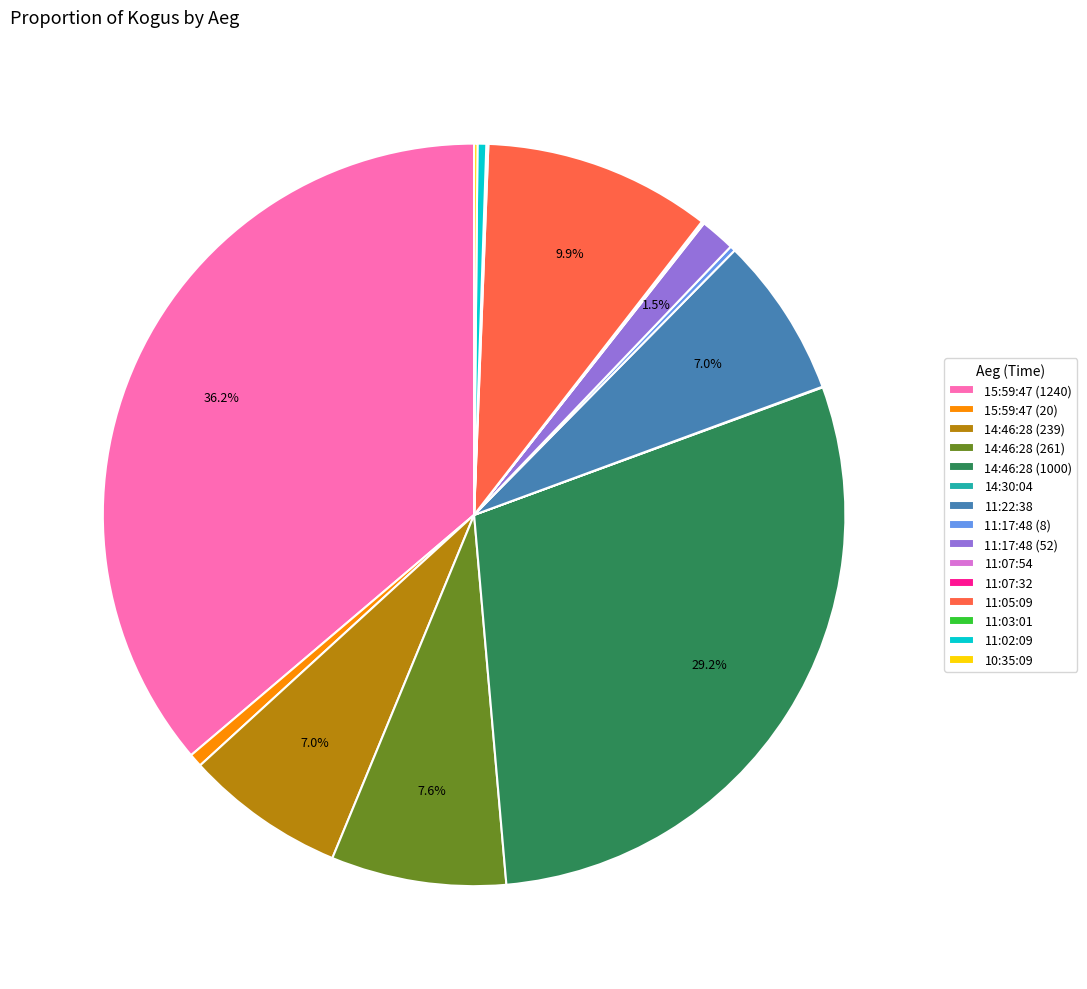

What portion of the pie excludes 11:17:48 (52)?

98.5%